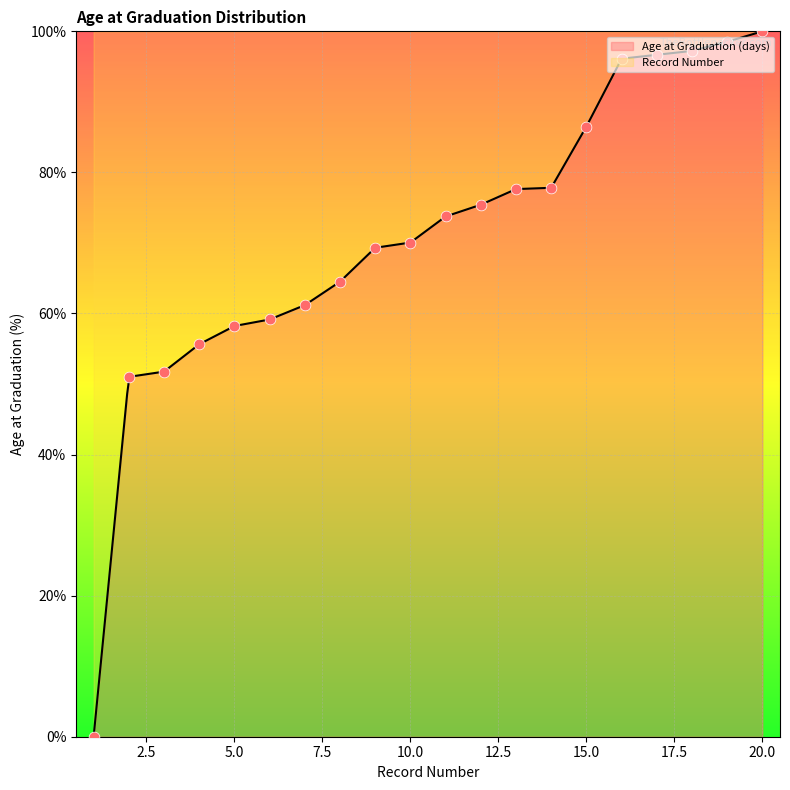

Between 5 and 17, which is larger?

17